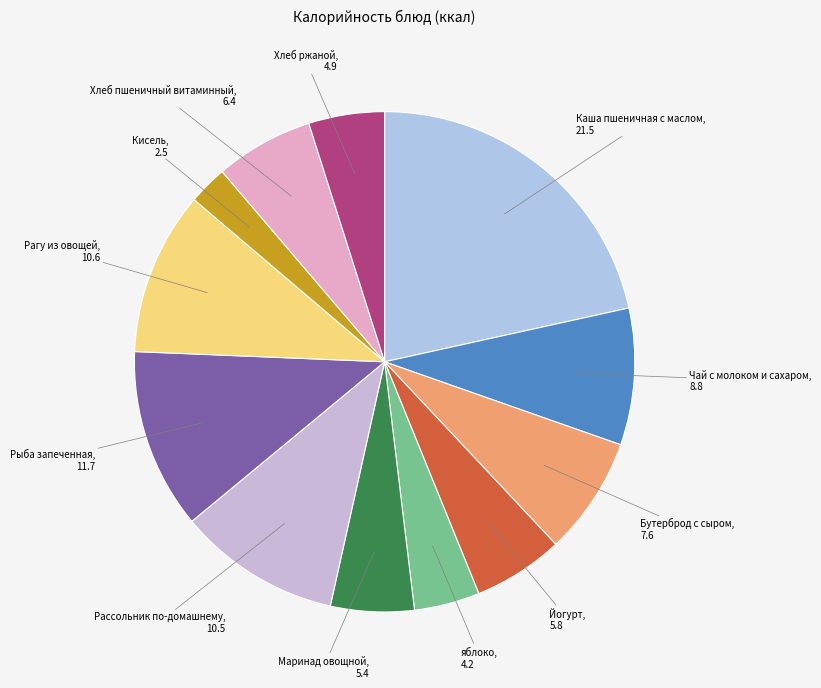

How many segments does this pie chart have?

12